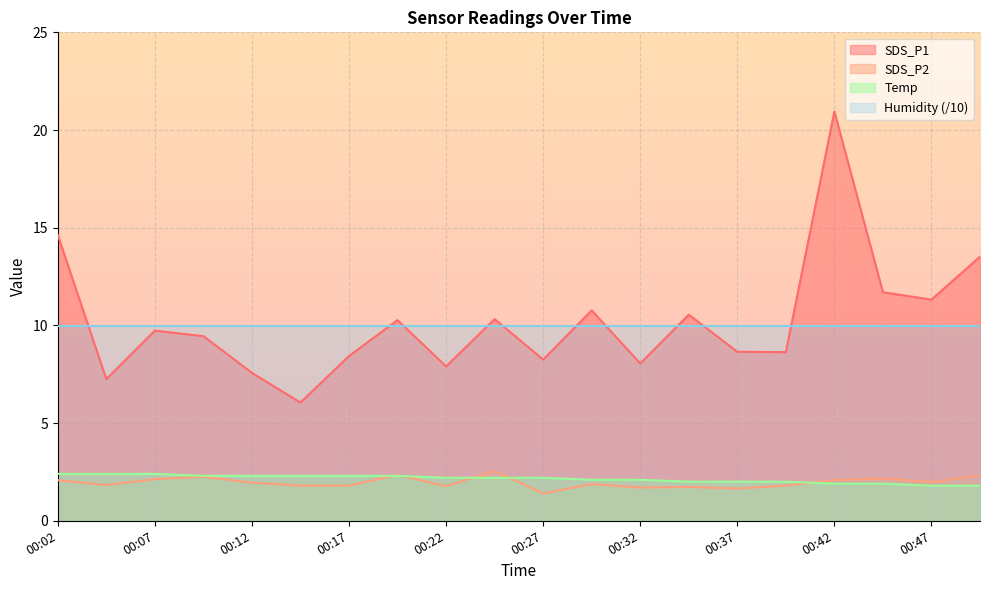

Is the value of SDS_P1 at 00:04 greater than the value of SDS_P2 at 00:02?

Yes